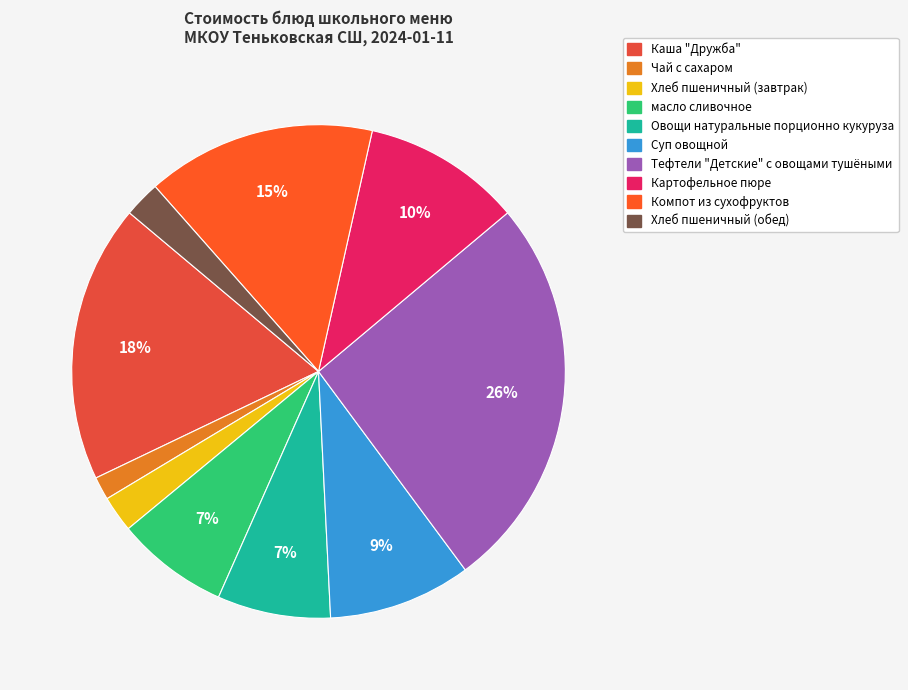

Which category has the smallest portion of the pie?

Чай с сахаром